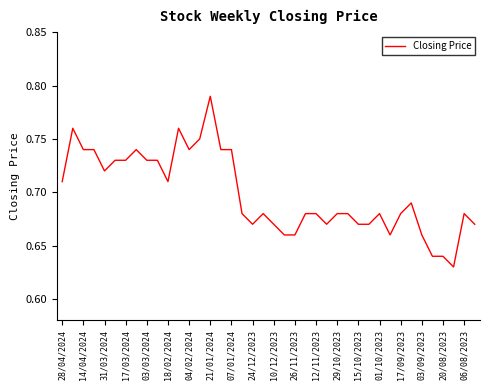

Does the chart display data point markers on the line(s)?

No